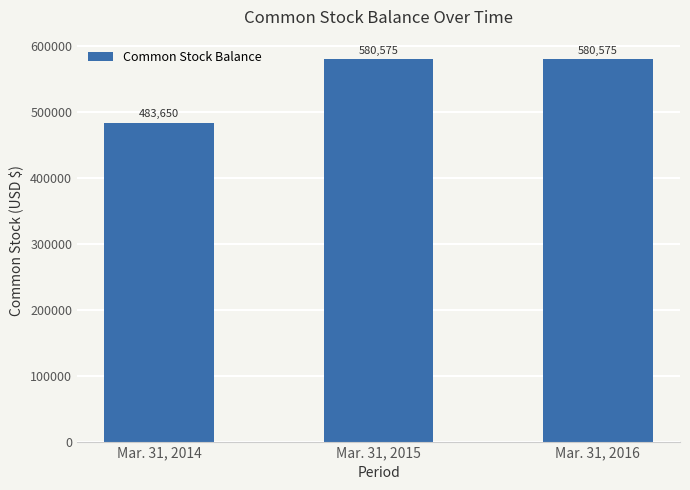

Read the value at Mar. 31, 2014, to the nearest 50.

483650